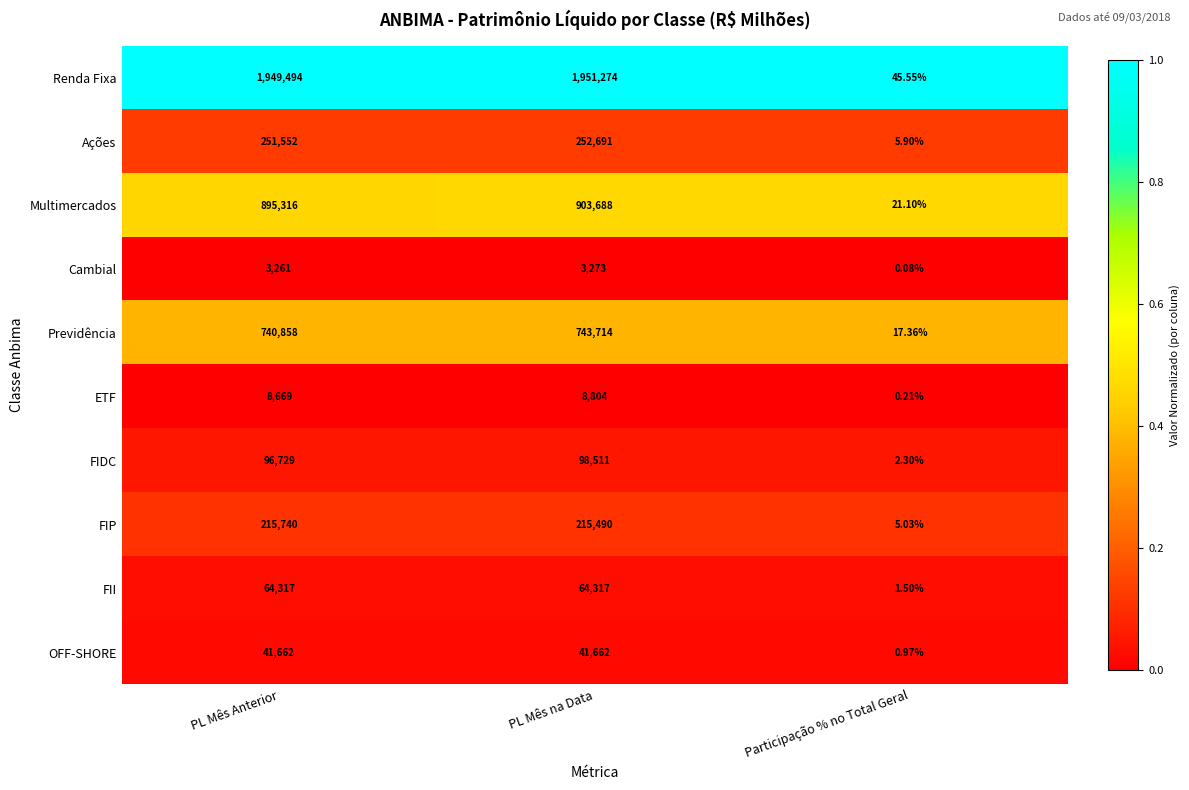

What is the total value across all series at PL Mês na Data?

4283424.0